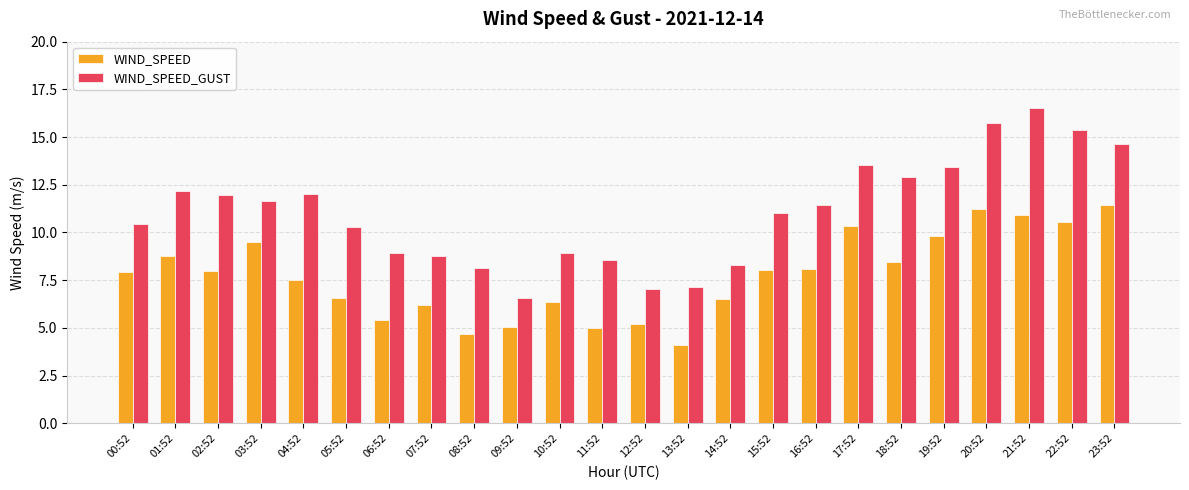

At which label does WIND_SPEED_GUST reach its peak?

21:52